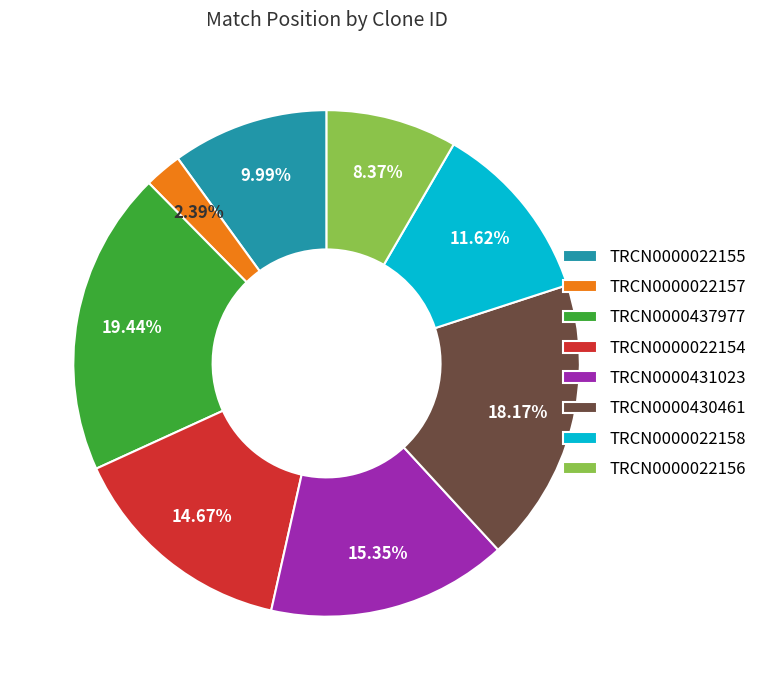

Count the number of slices in the pie.

8